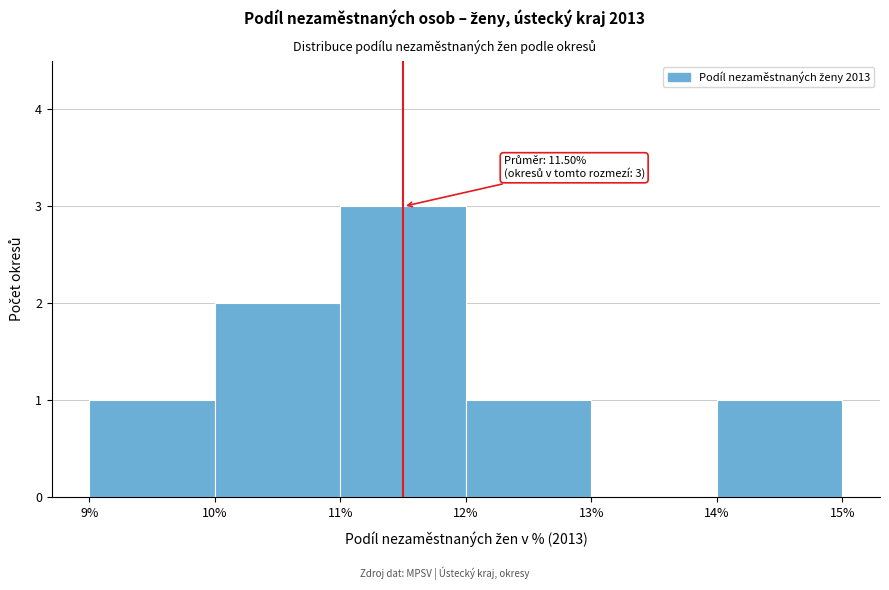

Which range on the x-axis has the tallest bar?

11% to 12%